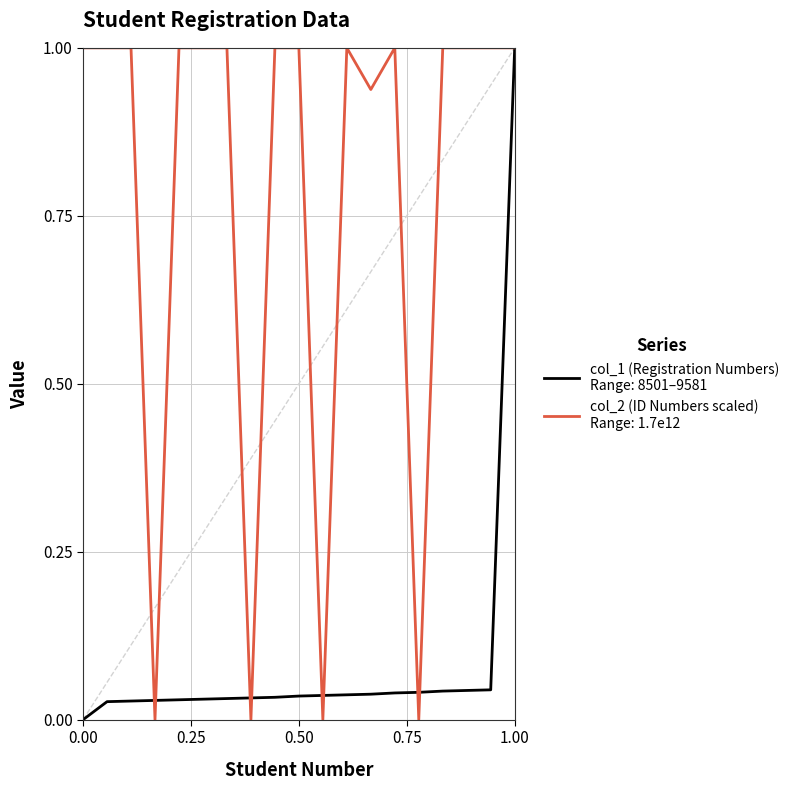

What is the greatest value displayed?

1.0